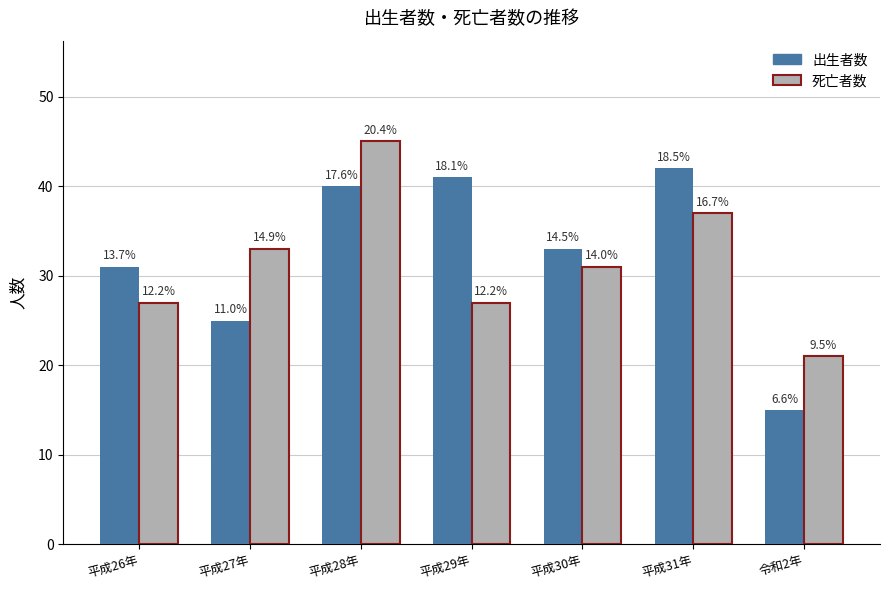

At which category is the sum across all series the highest?

平成28年